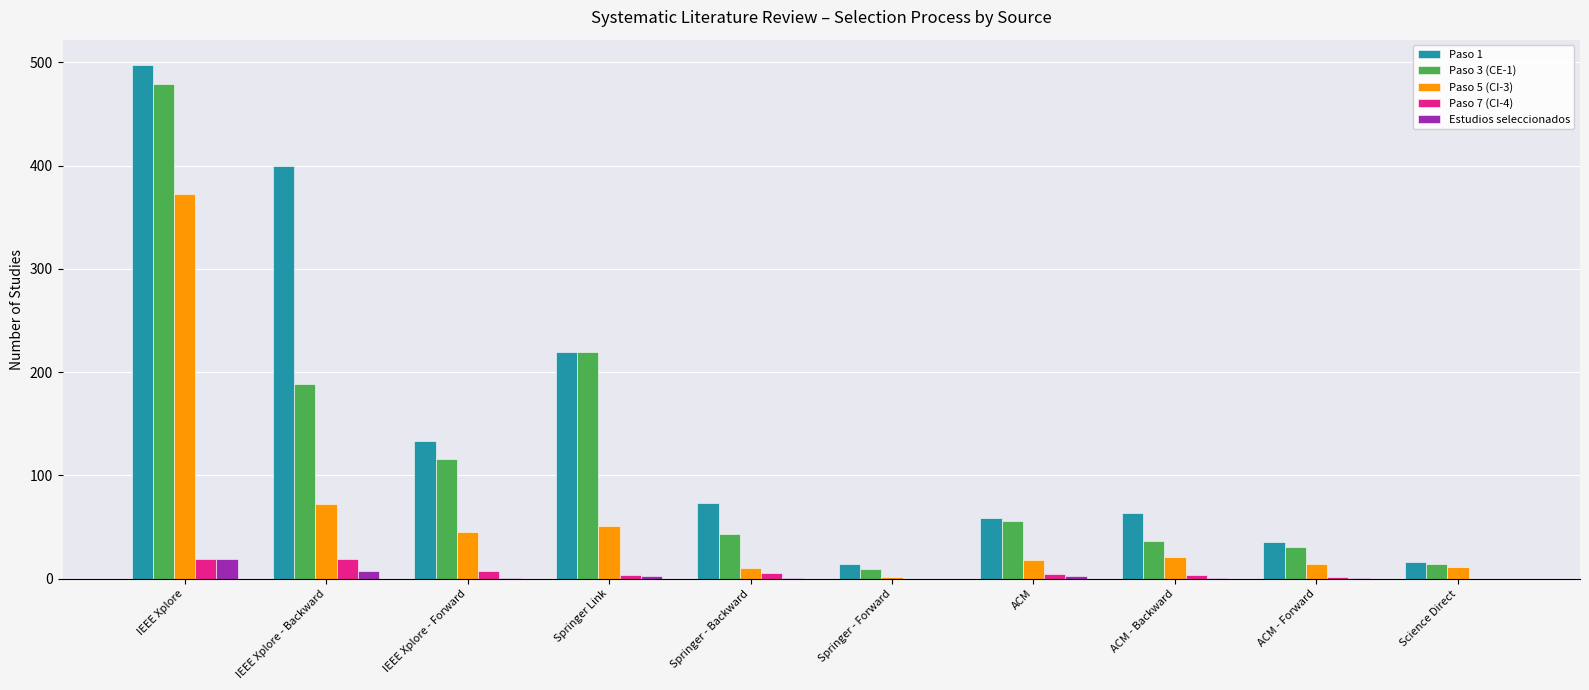

What is the sum of the Estudios seleccionados values at IEEE Xplore - Backward and IEEE Xplore - Forward?

9